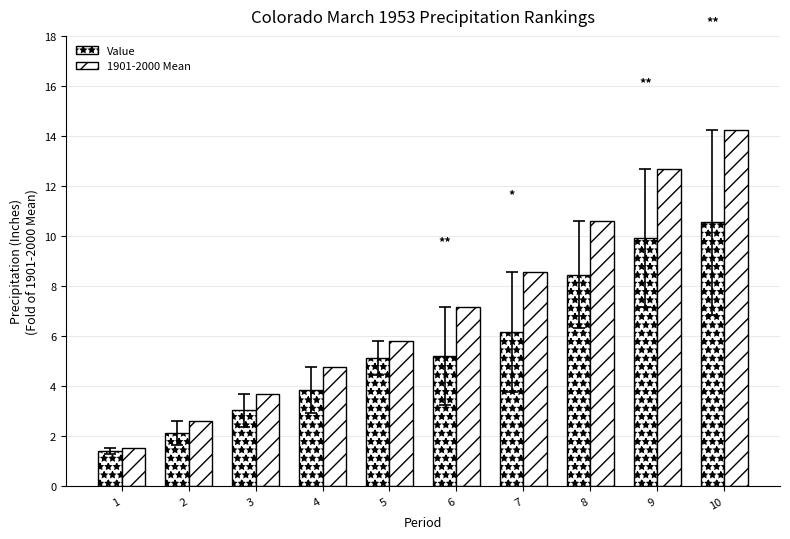

How many groups of bars are there?

10